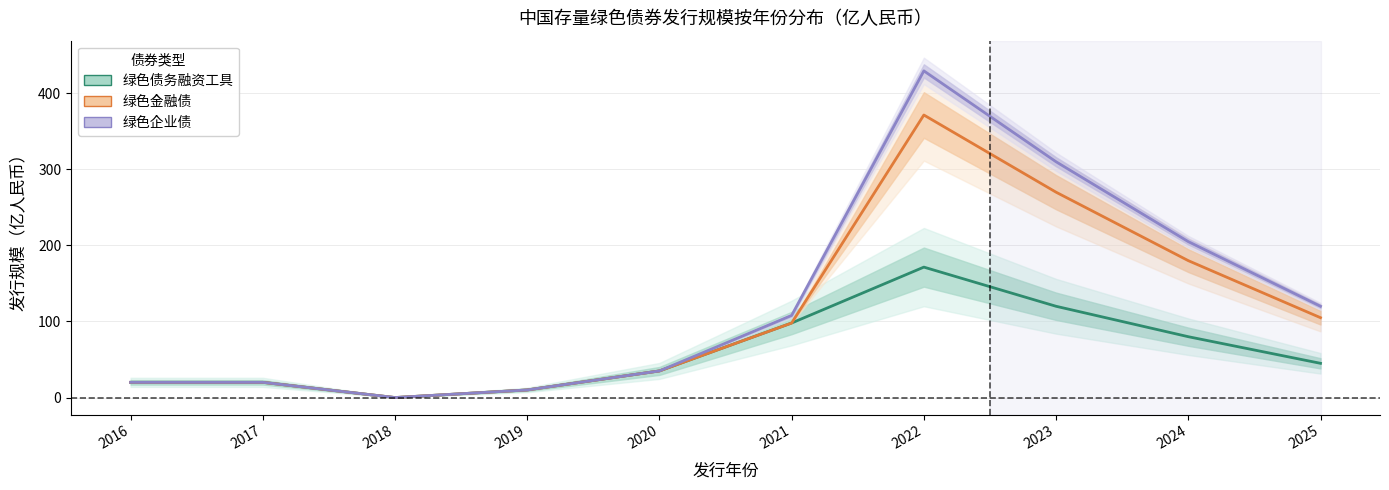

How many lines are shown in the chart?

3